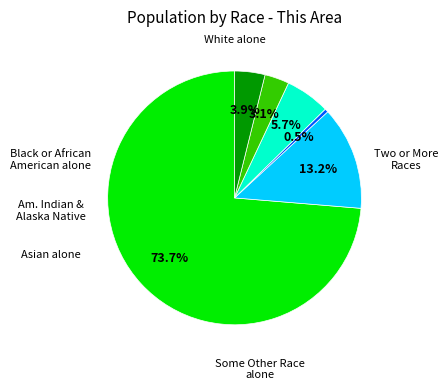

Is there any slice that represents more than half of the pie?

Yes